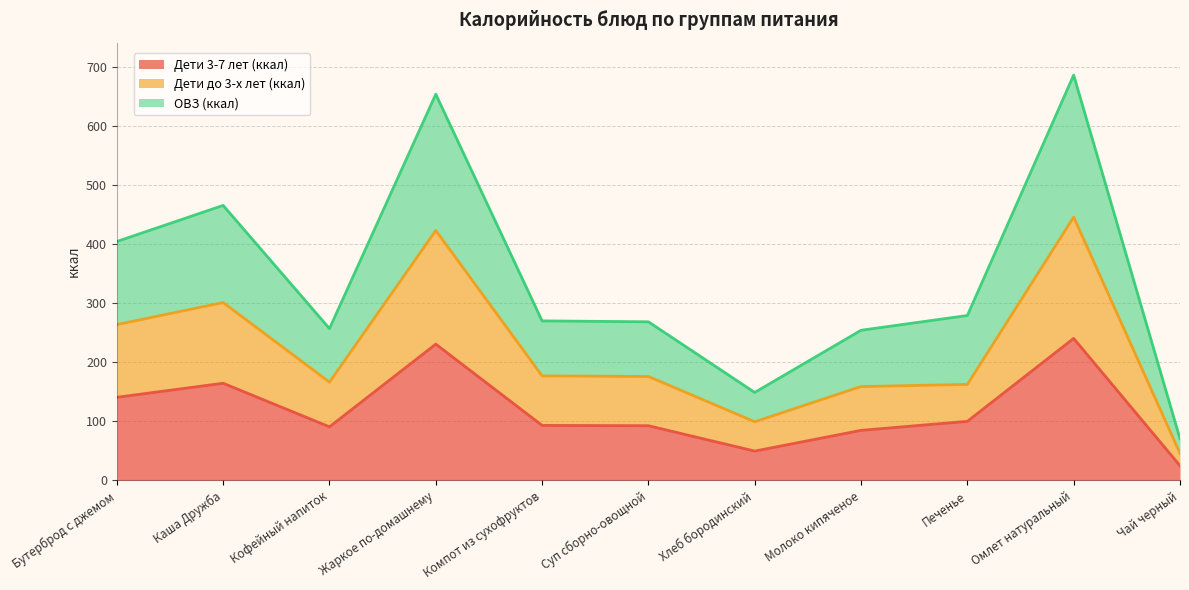

Reading left to right, what are all the values shown in this chart?

Дети 3-7 лет (ккал): Бутерброд с джемом=140.8	Каша Дружба=164.6	Кофейный напиток=90.8	Жаркое по-домашнему=230.9	Компот из сухофруктов=93.2	Суп сборно-овощной=92.7	Хлеб бородинский=49.7	Молоко кипяченое=84.8	Печенье=100.1	Омлет натуральный=240.6	Чай черный=25.0
Дети до 3-х лет (ккал): Бутерброд с джемом=264.0	Каша Дружба=301.3	Кофейный напиток=166.5	Жаркое по-домашнему=423.5	Компот из сухофруктов=177.1	Суп сборно-овощной=176.1	Хлеб бородинский=99.4	Молоко кипяченое=159.0	Печенье=162.6	Омлет натуральный=446.1	Чай черный=45.8
ОВЗ (ккал): Бутерброд с джемом=404.8	Каша Дружба=465.9	Кофейный напиток=257.3	Жаркое по-домашнему=654.4	Компот из сухофруктов=270.3	Суп сборно-овощной=268.7	Хлеб бородинский=149.0	Молоко кипяченое=254.4	Печенье=279.4	Омлет натуральный=686.7	Чай черный=70.8